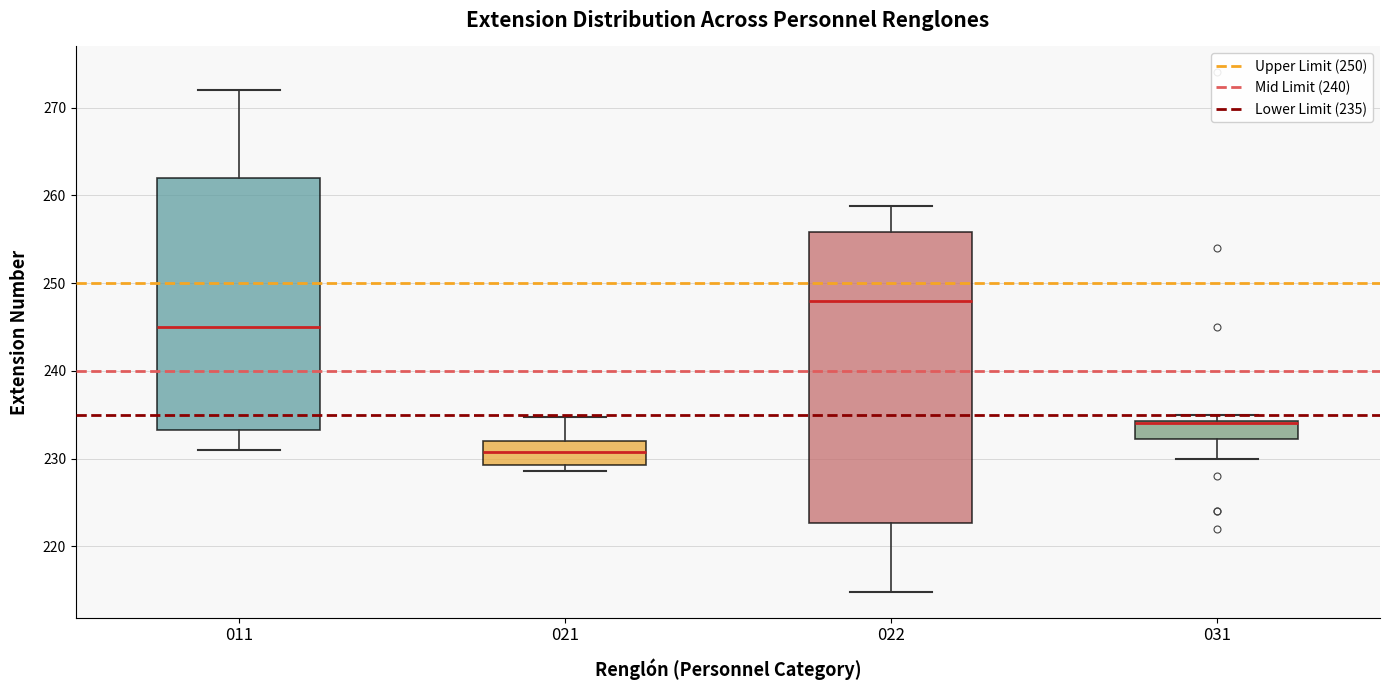

Where is the lower edge of the box at x = 021 on the y-axis? The values are not printed on the chart, so give them approximately, as read against the axis.

229